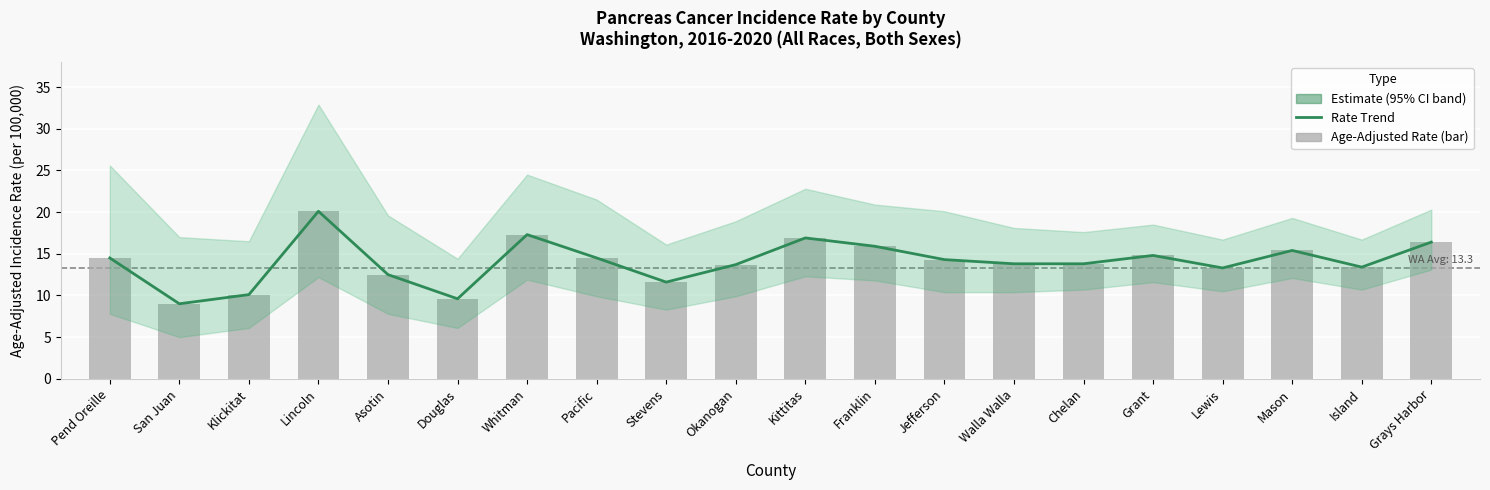

What is the lowest value of the Rate Trend series?

9.0